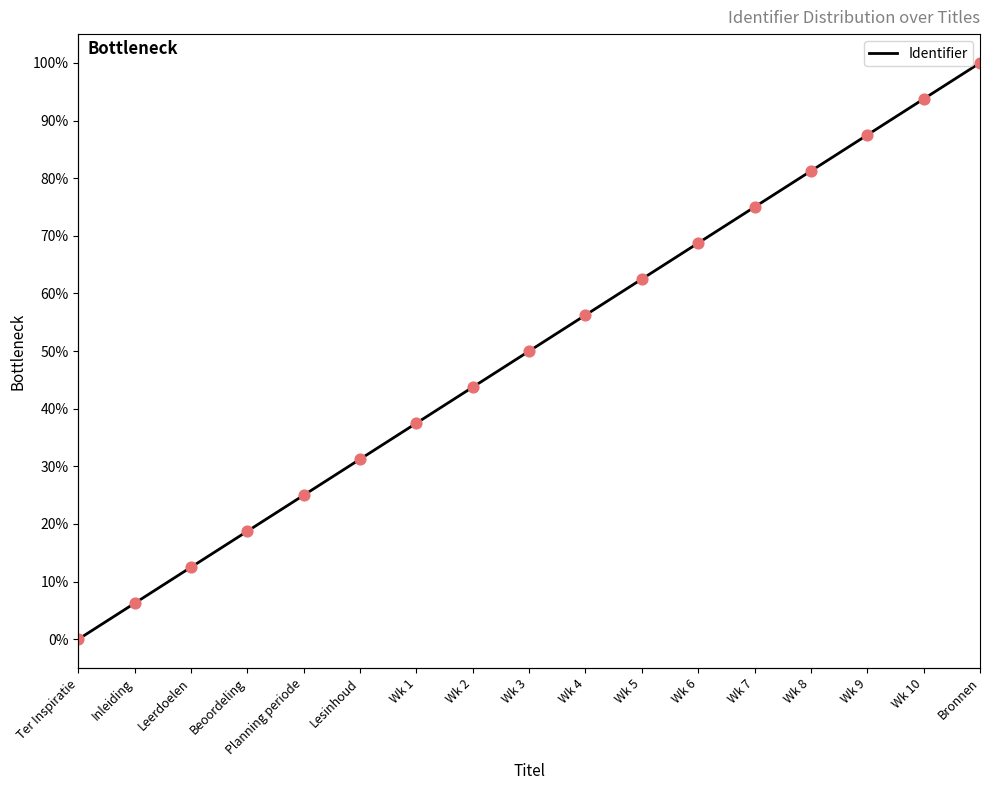

What is the change in value from Wk 2 to Wk 7?

+31.2